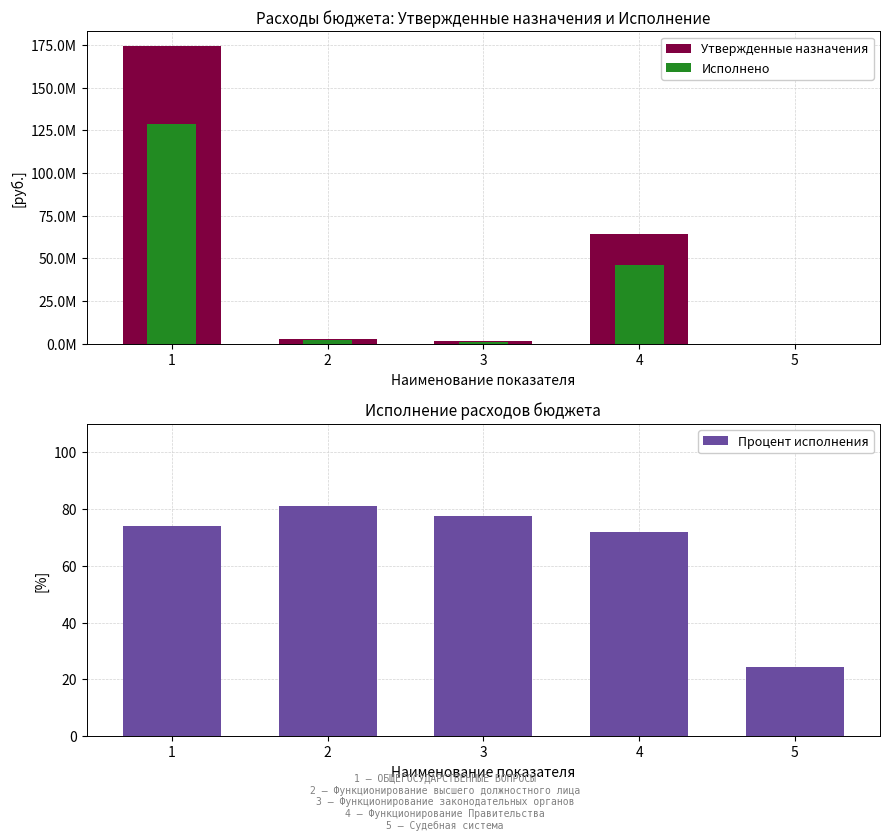

Rank the categories by Исполнено value from lowest to highest.

5, 3, 2, 4, 1